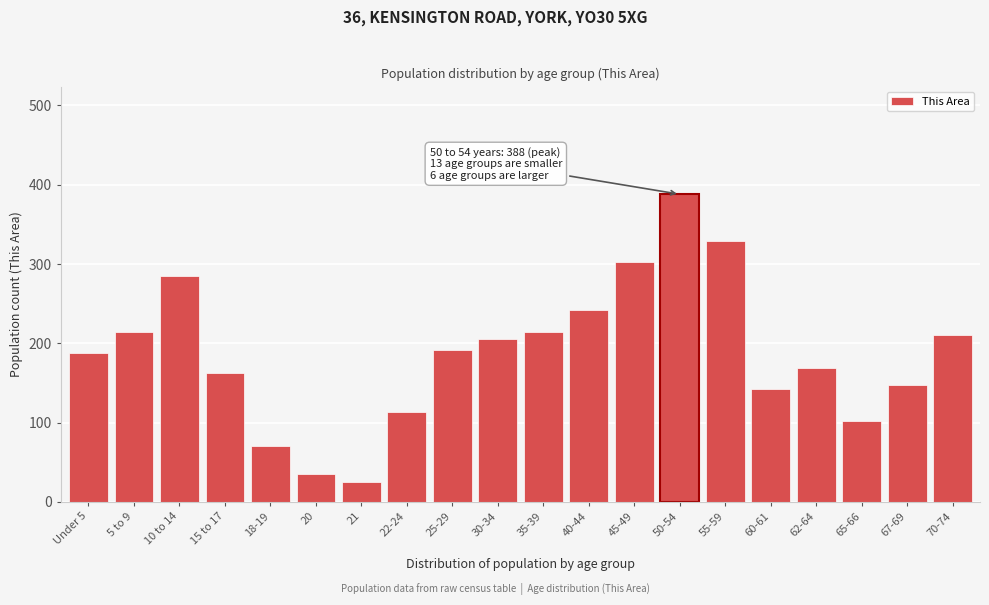

Reading left to right, list all the values displayed in this chart.

Under 5=188	5 to 9=214	10 to 14=285	15 to 17=163	18-19=70	20=35	21=25	22-24=113	25-29=191	30-34=206	35-39=214	40-44=242	45-49=302	50-54=388	55-59=329	60-61=143	62-64=169	65-66=102	67-69=148	70-74=211